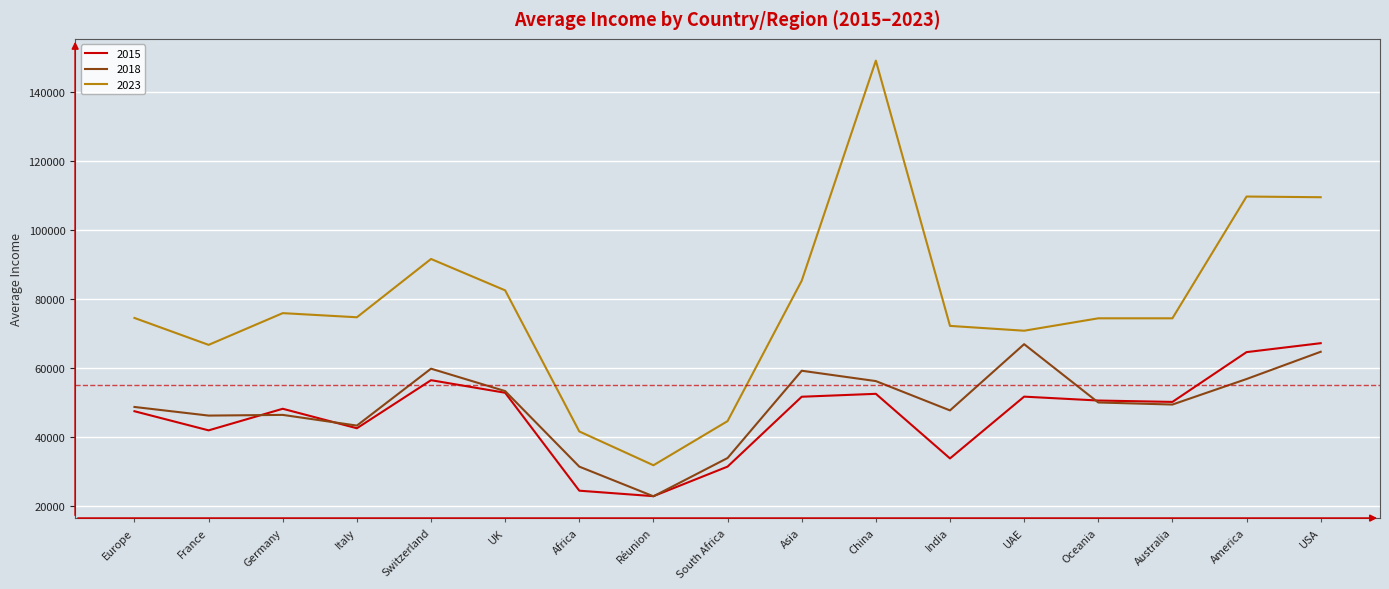

What value does the 2015 series have at Switzerland?

56459